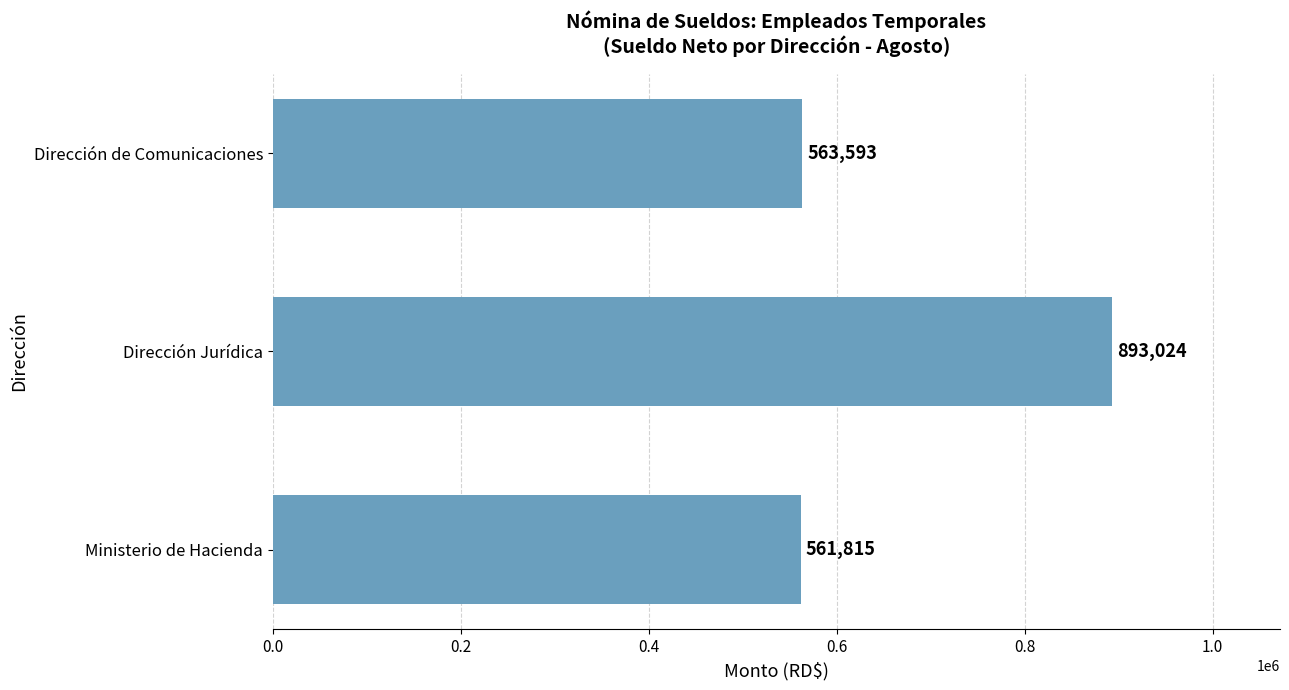

Which category has the highest value across all series?

Dirección Jurídica